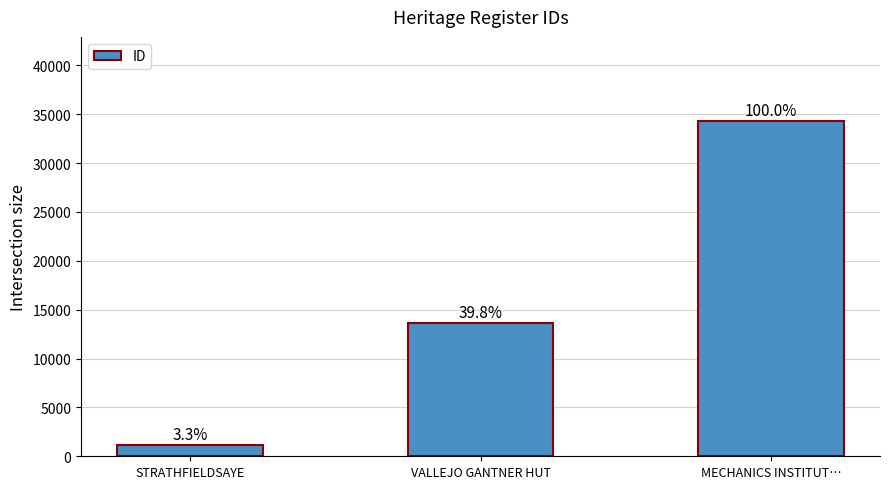

How many bars are there in total?

3